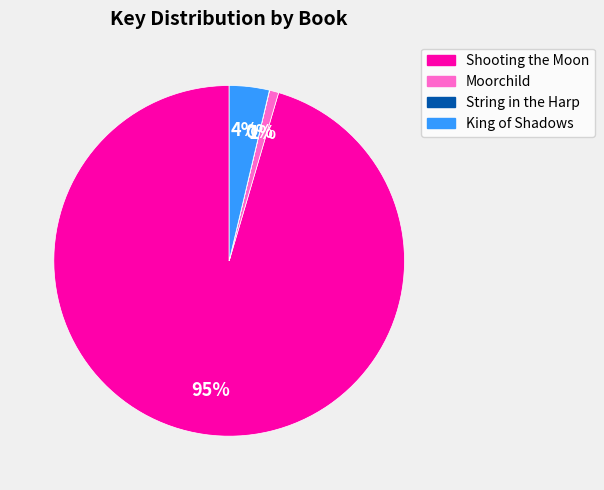

To the nearest percent, what is the difference between the largest and smallest slice percentages?

95%